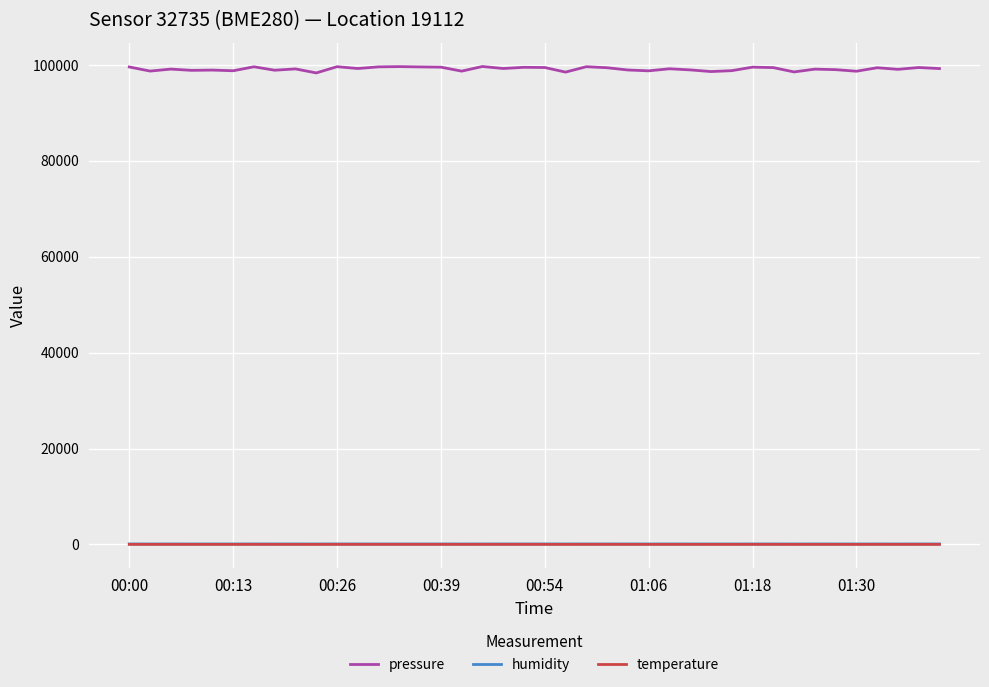

Which series has the largest total across all categories?

pressure